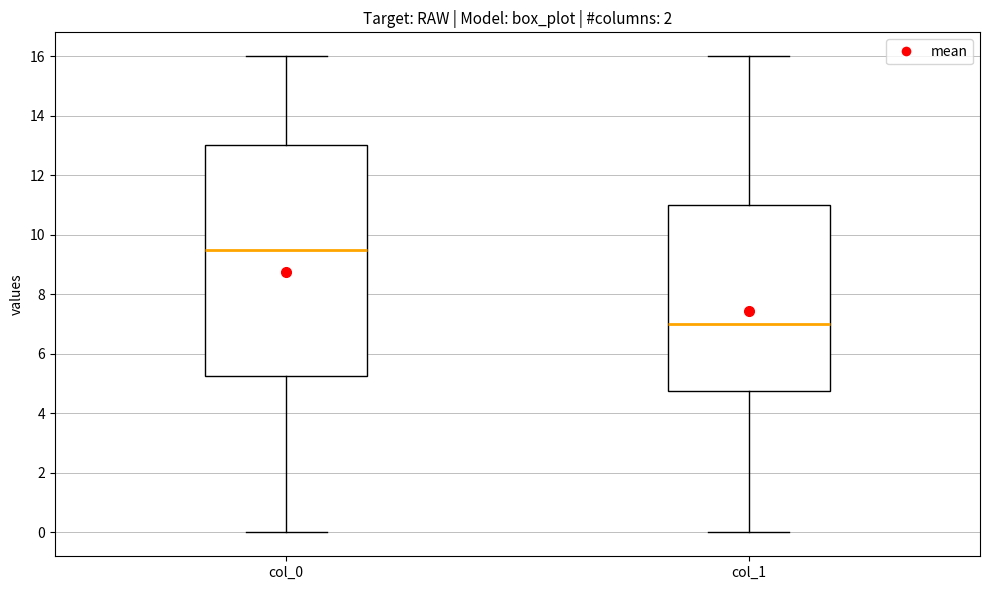

Where does the median line of the box for col_0 sit on the y-axis? The values are not printed on the chart, so give them approximately, as read against the axis.

9.6